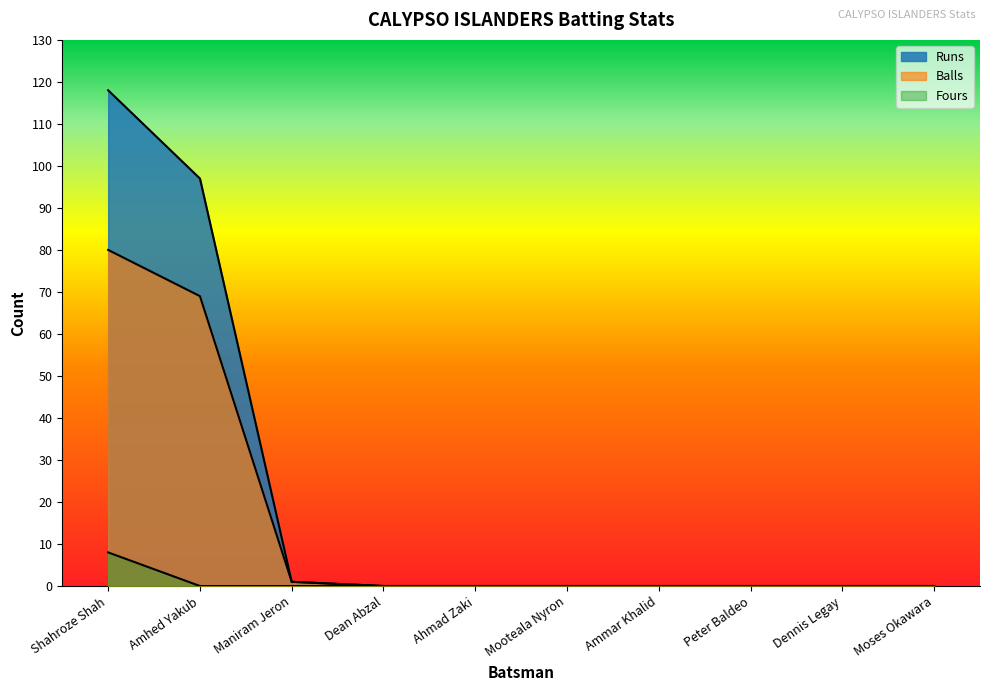

Is the value of Fours at Ahmad Zaki greater than the value of Runs at Ammar Khalid?

No